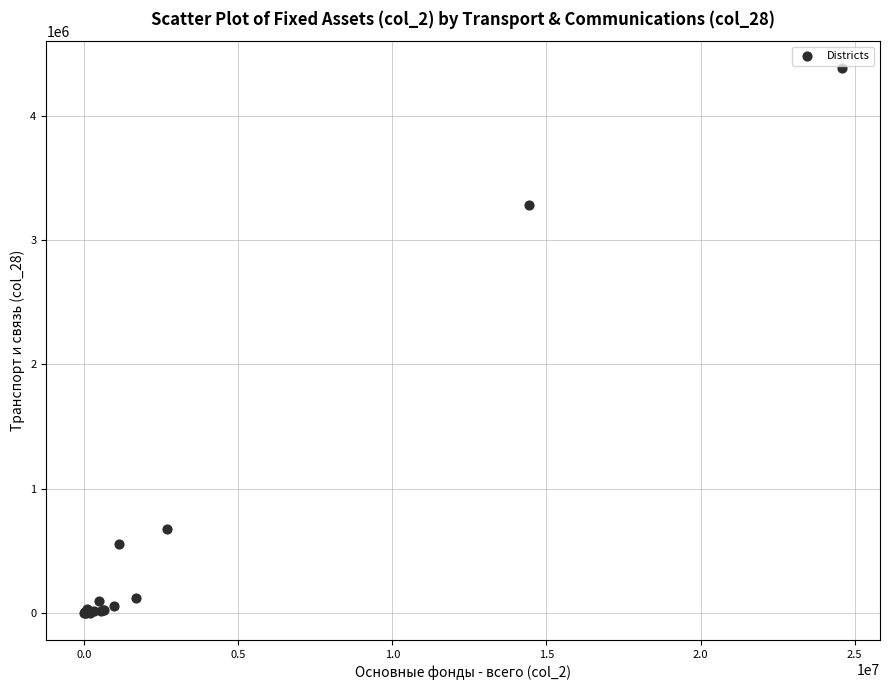

What Y value in the scatter plot is closest to 2191223?

3282097